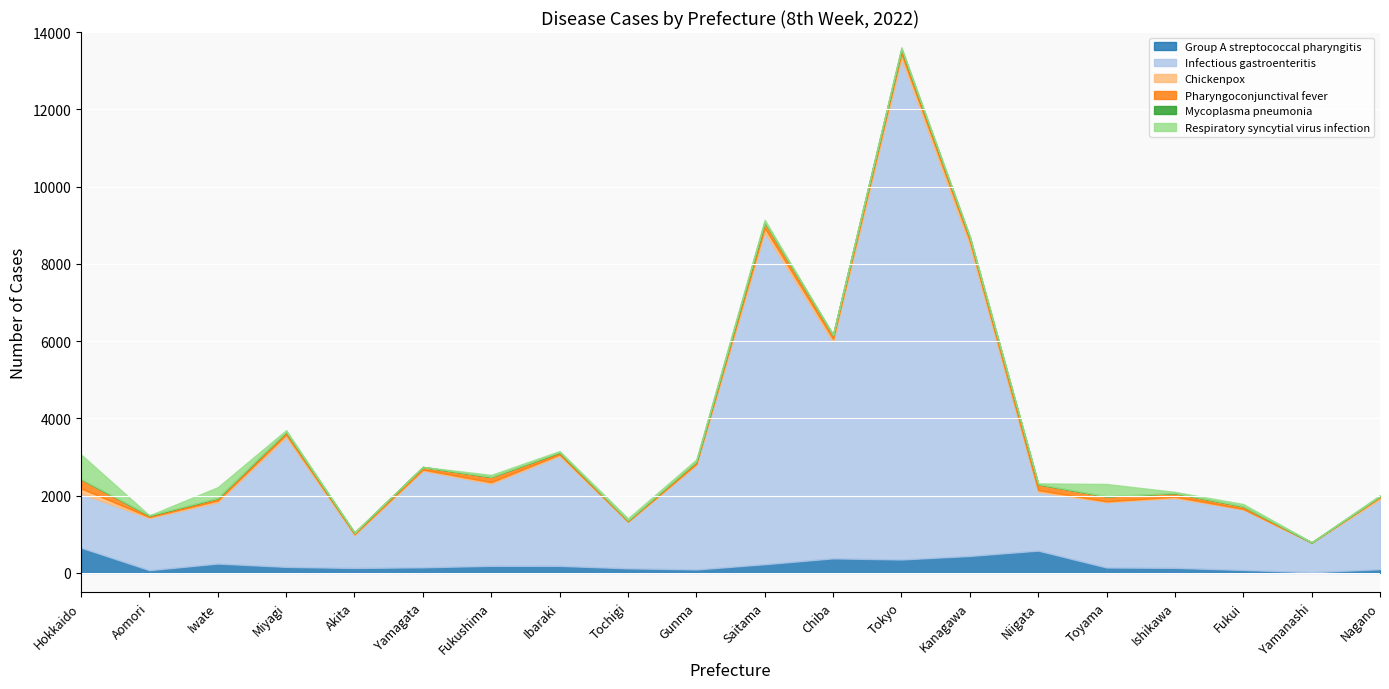

At which category is the sum across all series the highest?

Tokyo